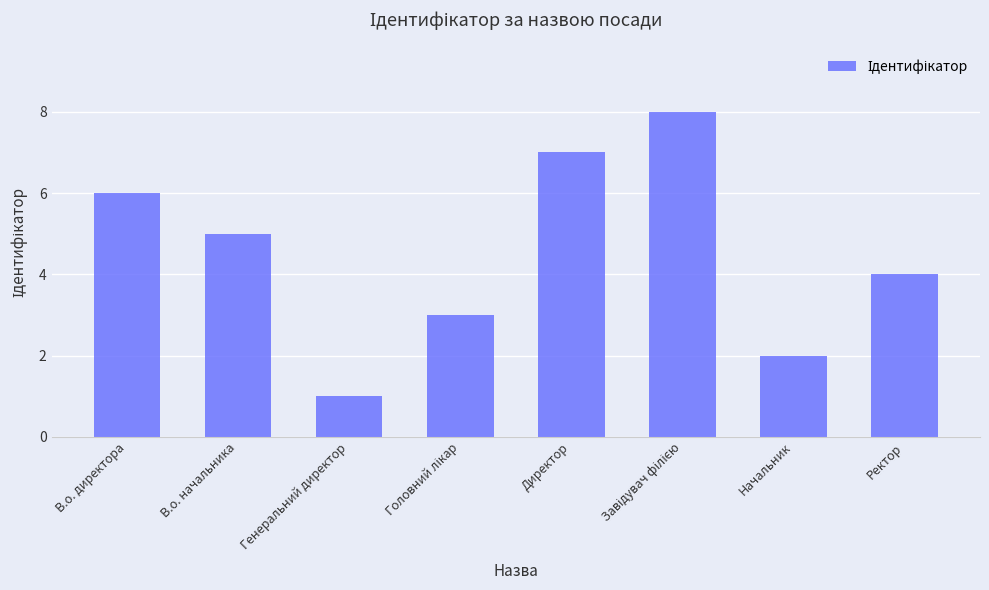

What is the label of the 1st bar from the left?

В.о. директора